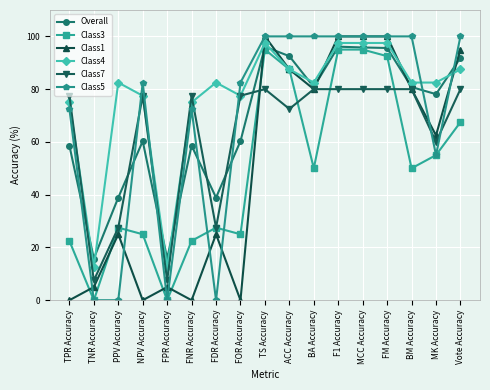

Which series changed the most between PPV Accuracy and F1 Accuracy?

Class5